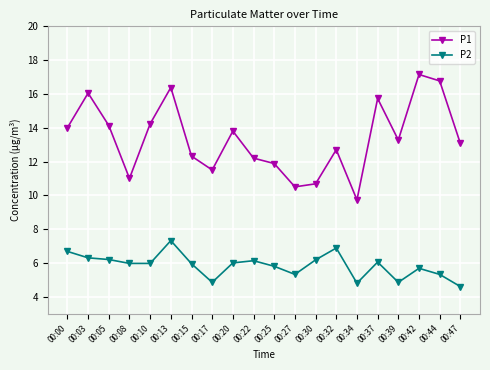

True or false: P1 has more than 2 points higher than both neighbors.

True